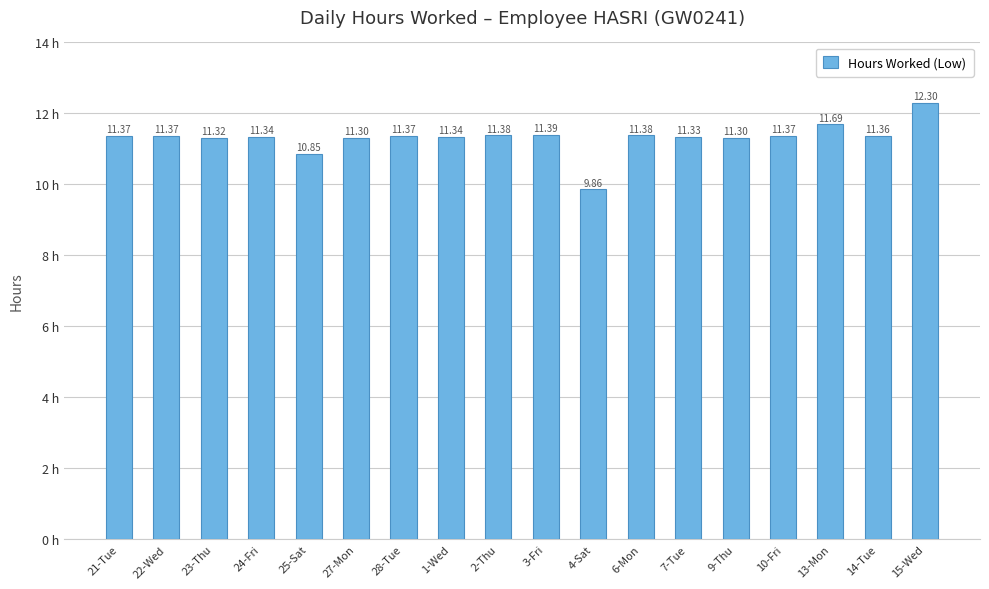

Are the bars grouped side by side (vs. stacked)?

No